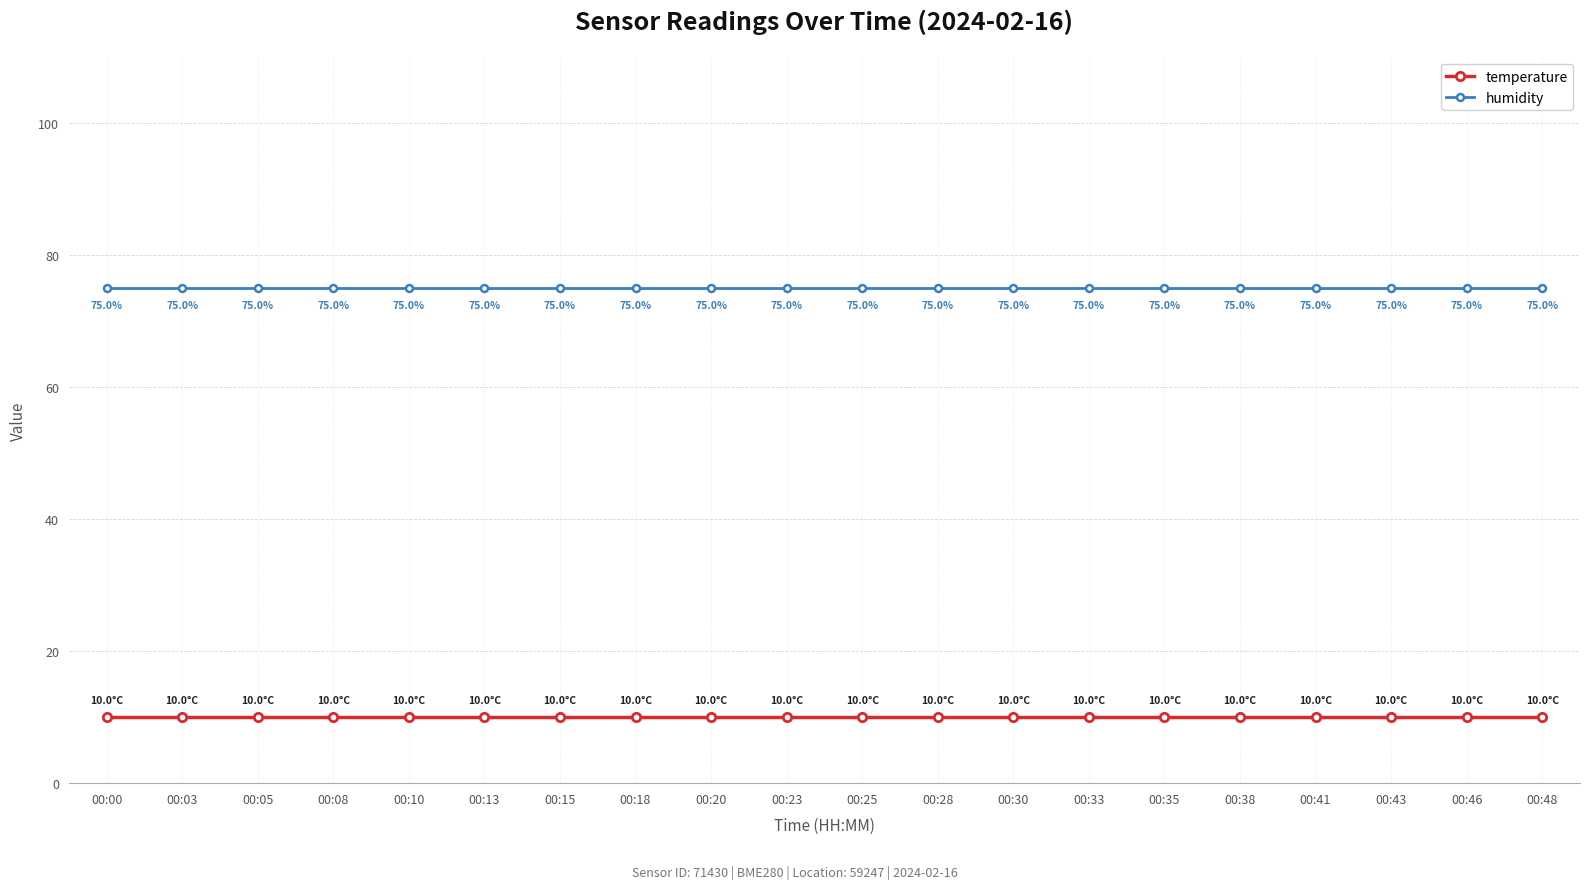

The temperature series shows 3 at 00:13. True or false?

False